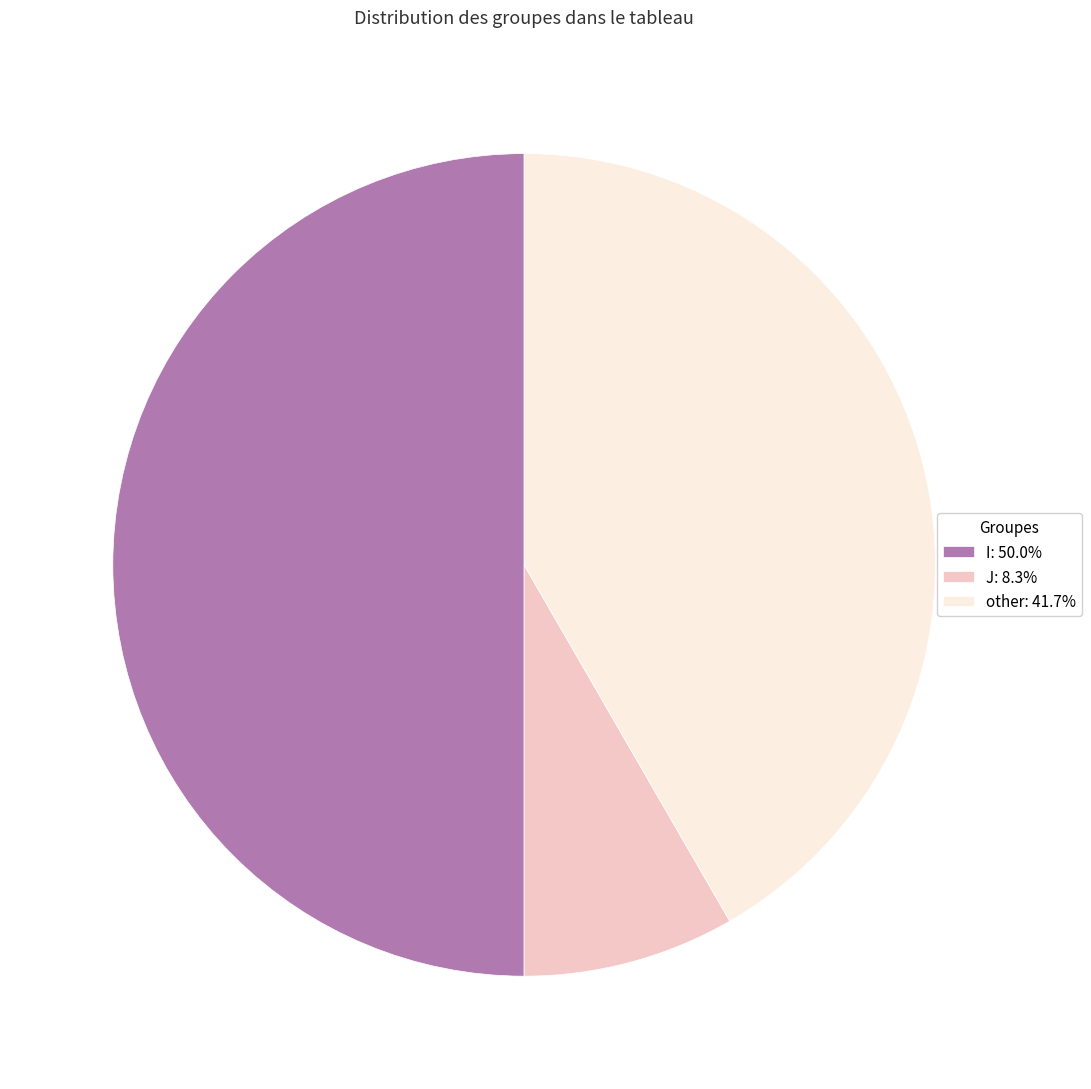

Is it true that other is 32% of the pie?

False